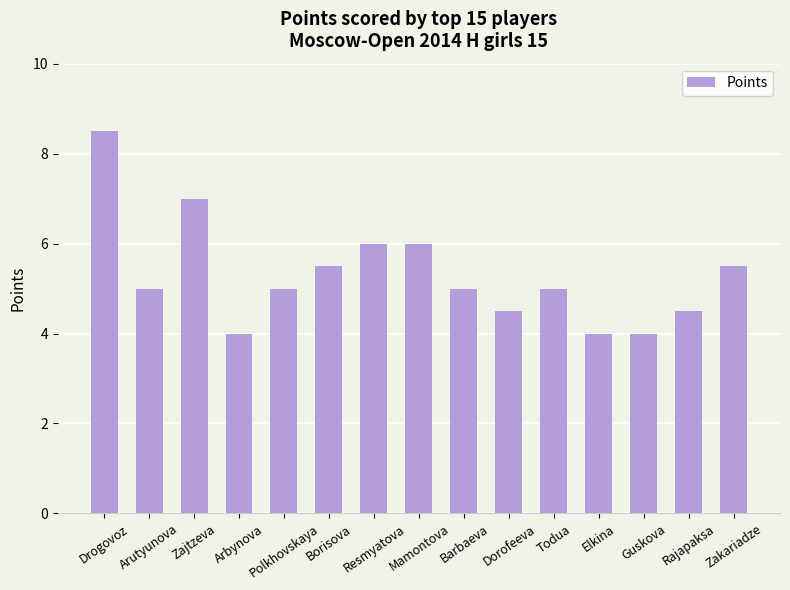

What is the maximum value shown in the chart?

8.5